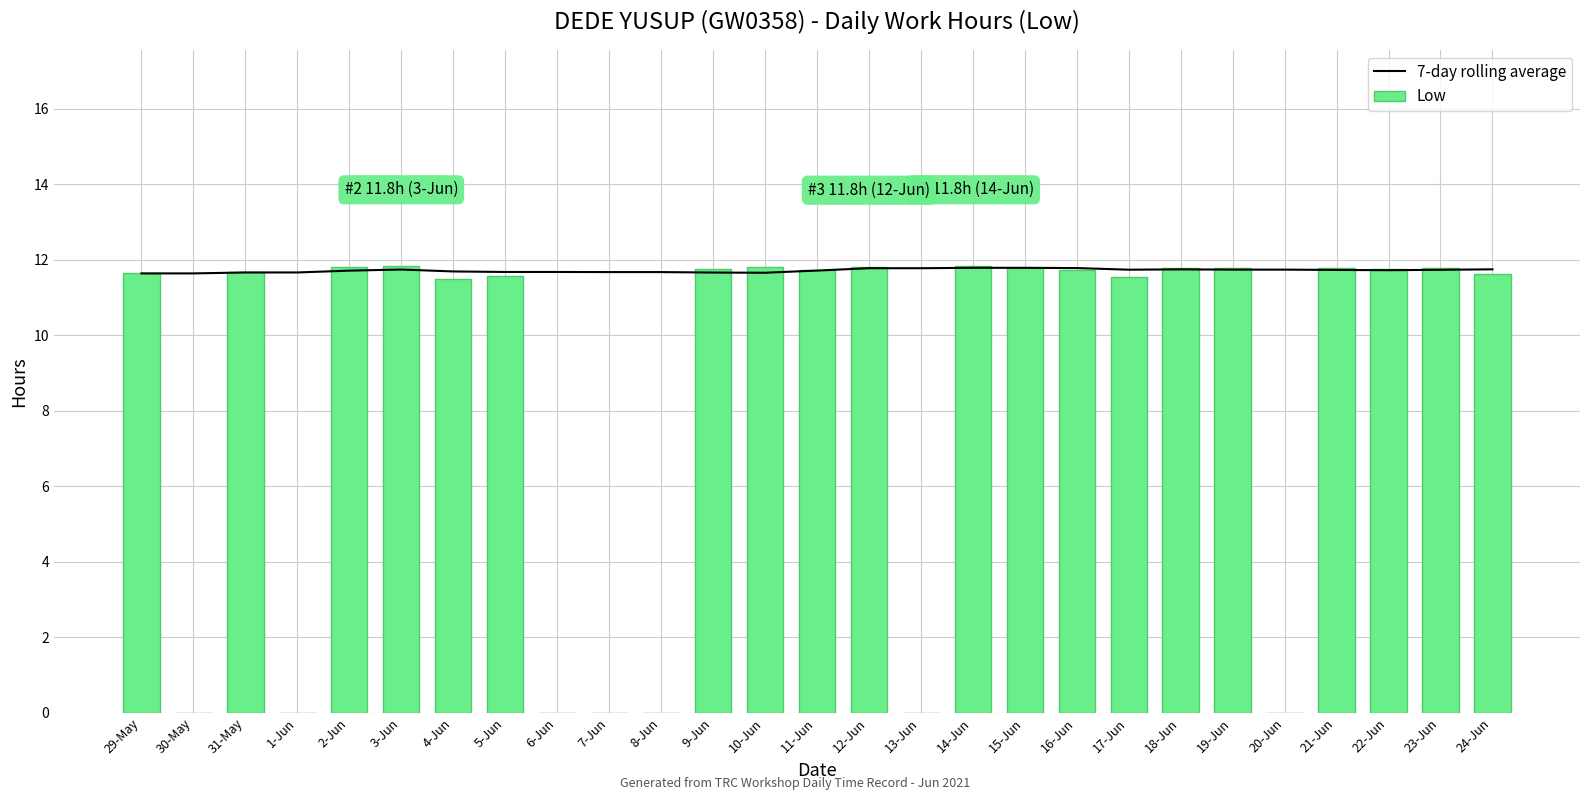

What is the label of the 16th bar from the right?

9-Jun